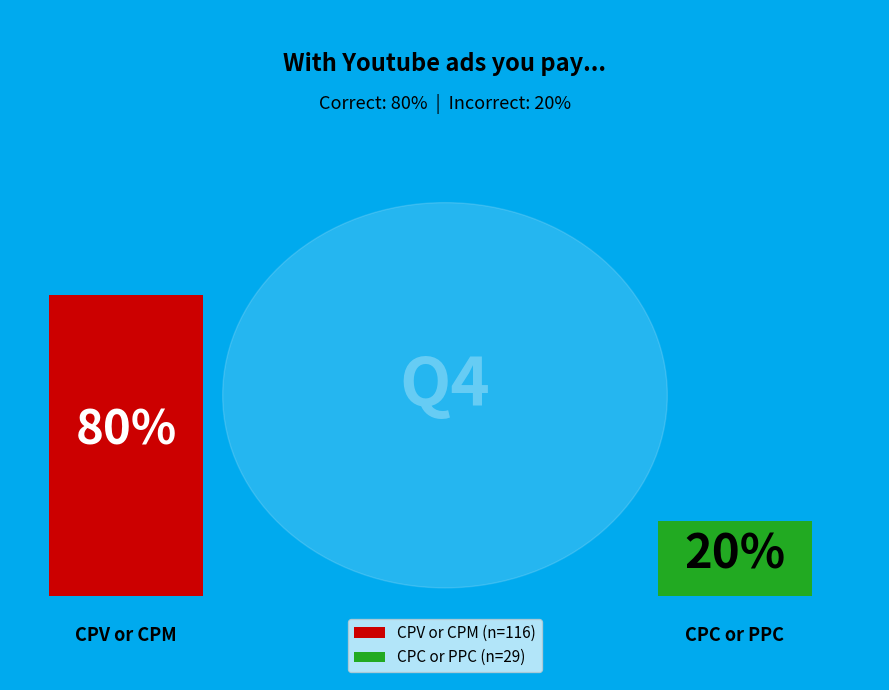

What is the ratio of the value at CPC or PPC to the value at CPV or CPM?

0.2